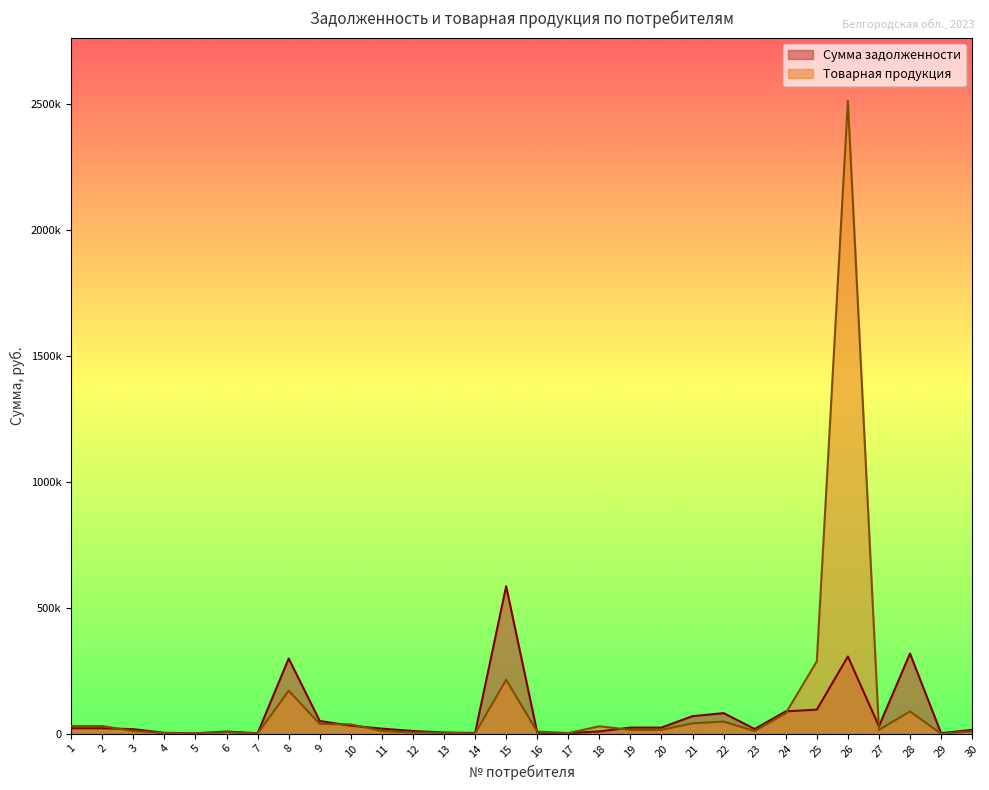

What is the value of the Товарная продукция point at the 25th from the left?

286914.9